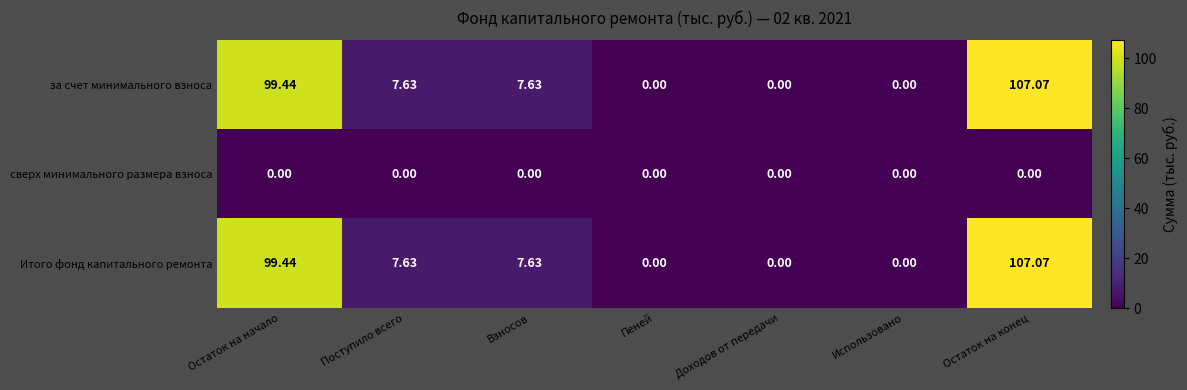

At which category does the chart reach its peak across all series?

Остаток на конец